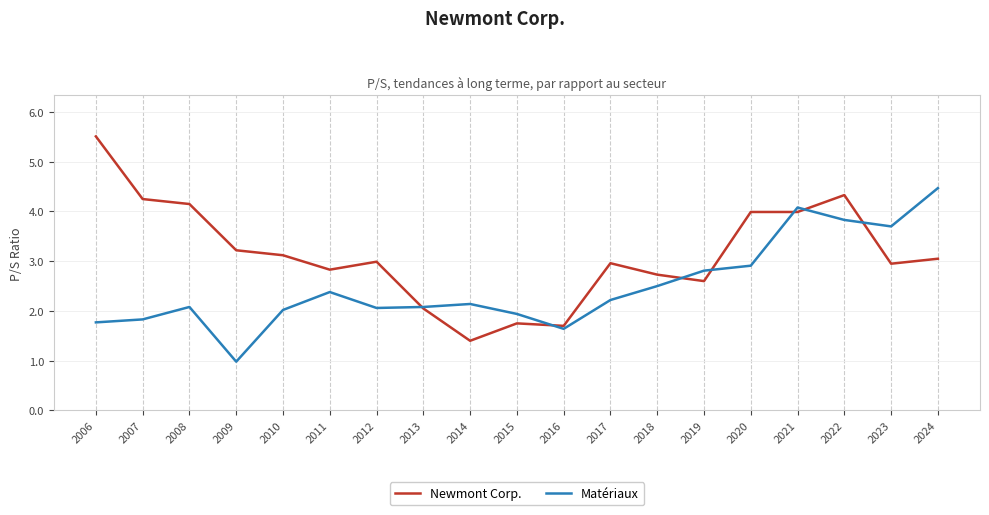

Which category has the highest value in the Matériaux series?

2024